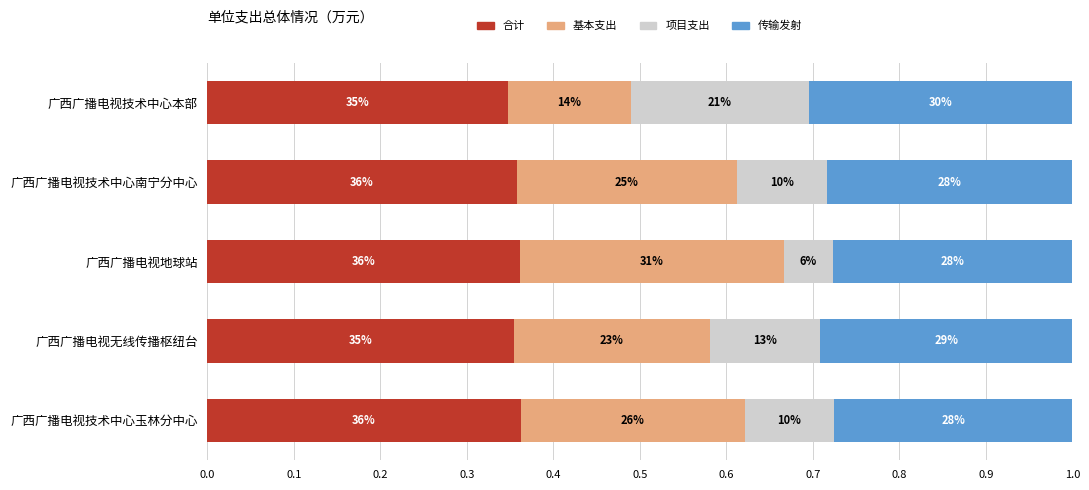

What are all the series names shown in the legend?

合计, 基本支出, 项目支出, 传输发射